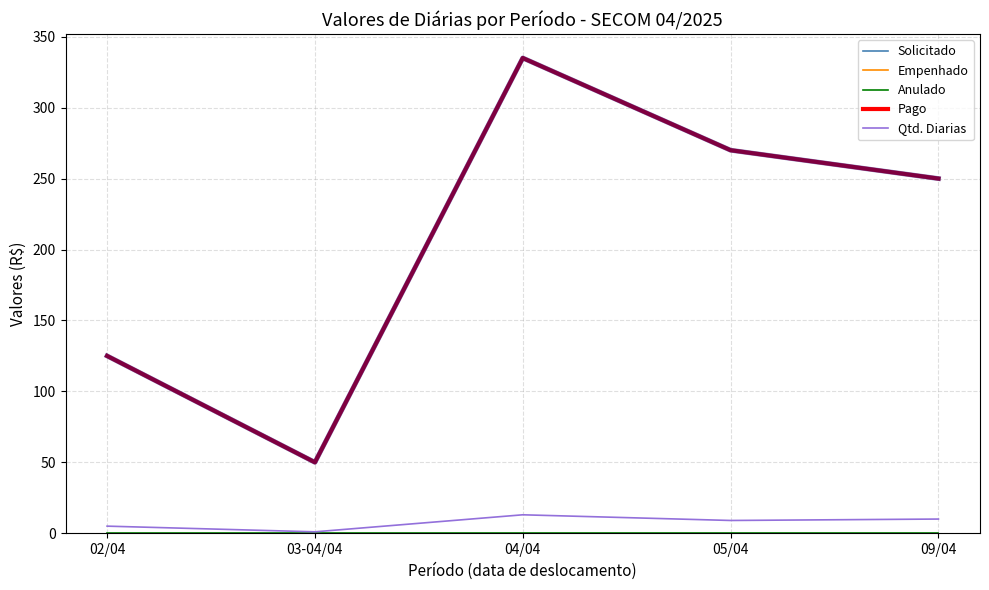

The Pago series shows 122 at 09/04. True or false?

False